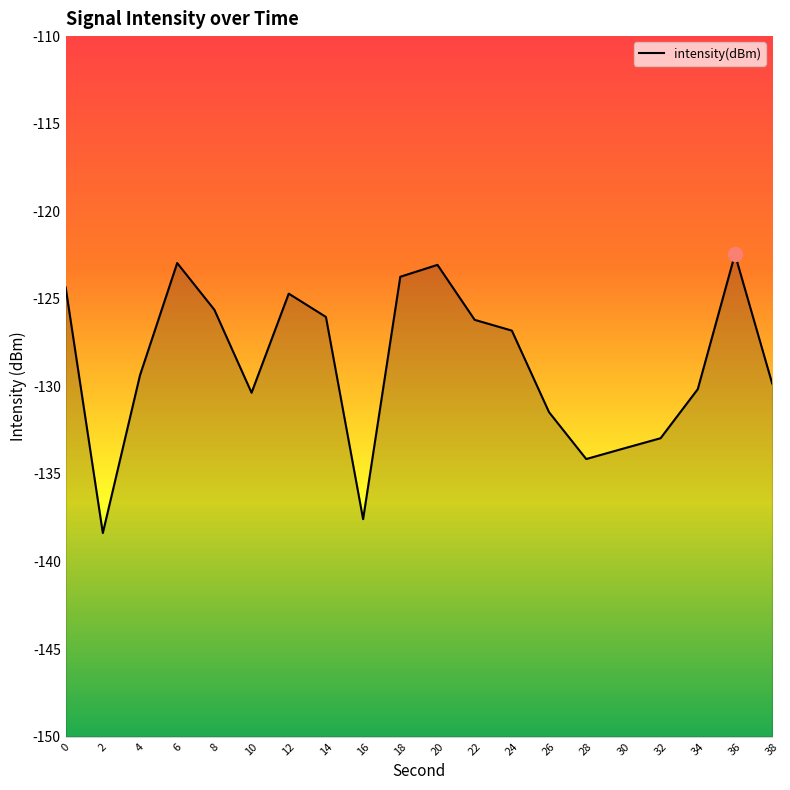

At which category does the data reach its first local valley?

2